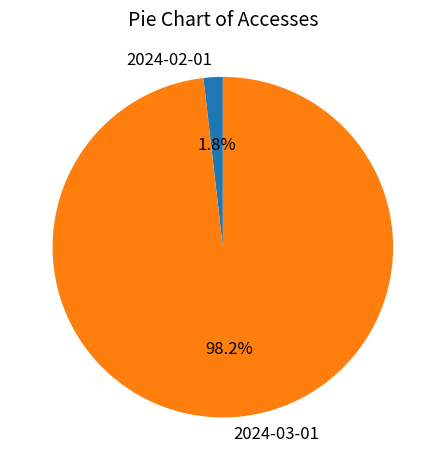

To the nearest percent, what is the combined percentage of 2024-02-01 and 2024-03-01?

100%